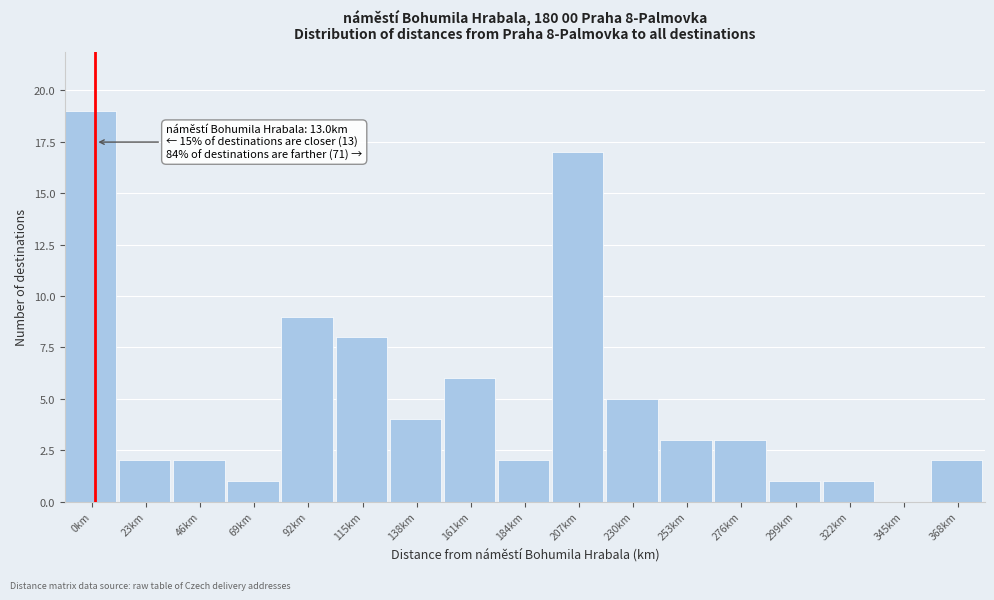

Reading left to right, what are all the values shown in this chart?

0km=19	23km=2	46km=2	69km=1	92km=9	115km=8	138km=4	161km=6	184km=2	207km=17	230km=5	253km=3	276km=3	299km=1	322km=1	345km=0	368km=2